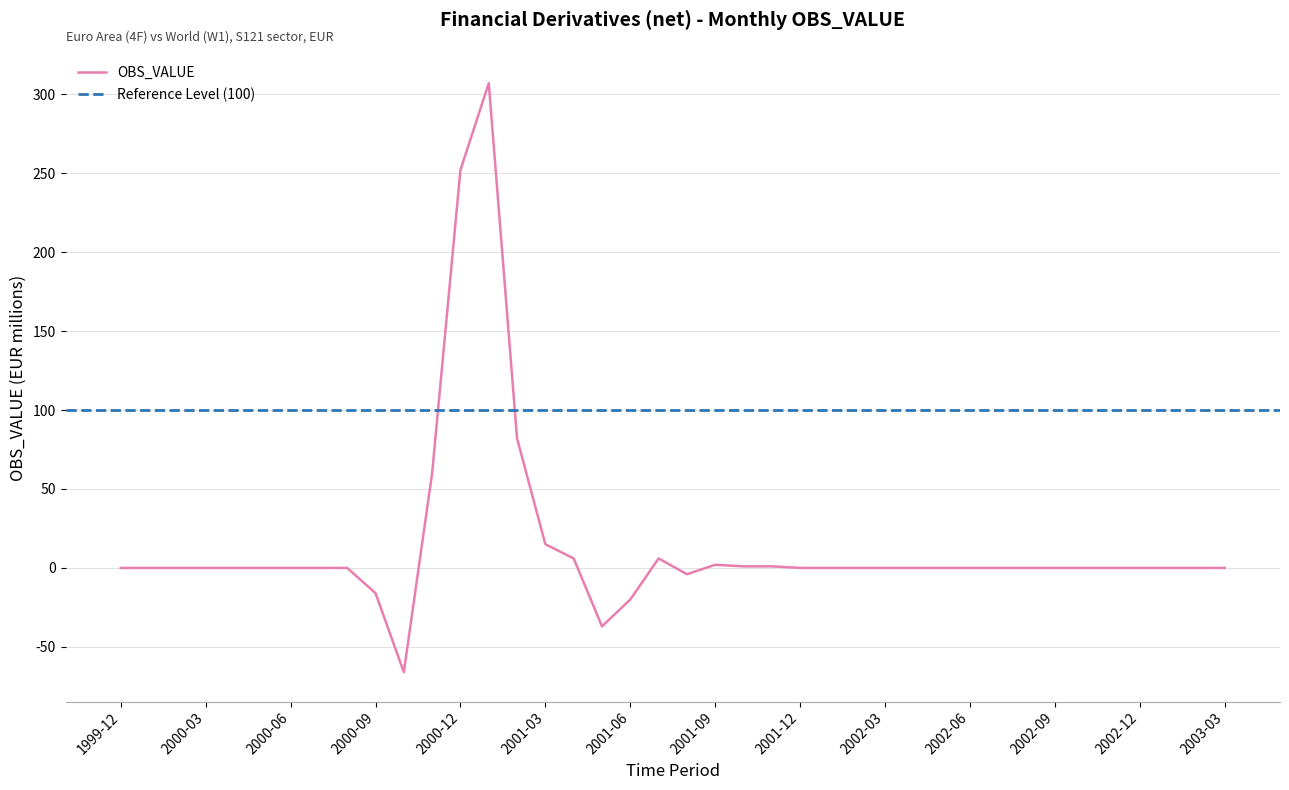

Reading right to left, list all the values displayed in this chart.

0	0	0	0	0	0	0	0	0	0	0	0	0	0	0	0	1	1	2	-4	6	-20	-37	6	15	82	307	252	60	-66	-16	0	0	0	0	0	0	0	0	0